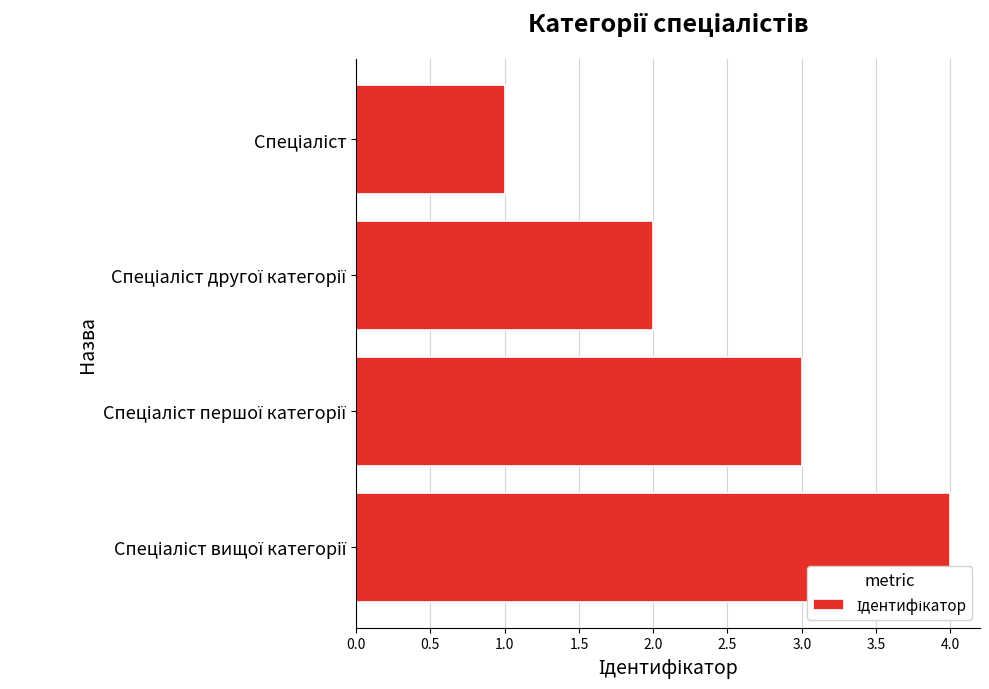

What is the difference between the maximum and minimum values?

3